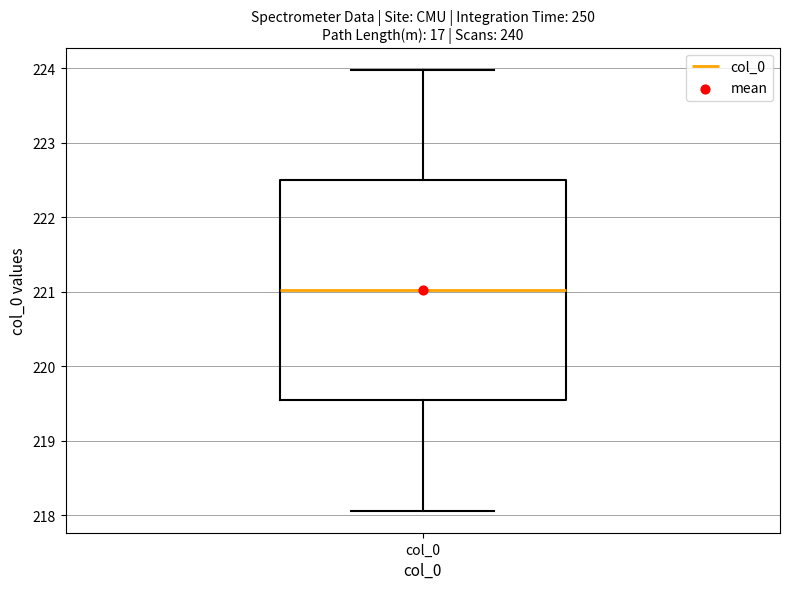

Read this box plot against the y-axis: the position of the median line, the range covered by the box, and the ends of both whiskers. The values are not printed on the chart, so give them approximately, as read against the axis.

median 221.0, box 219.5 to 222.5, whiskers 218.1 to 224.0